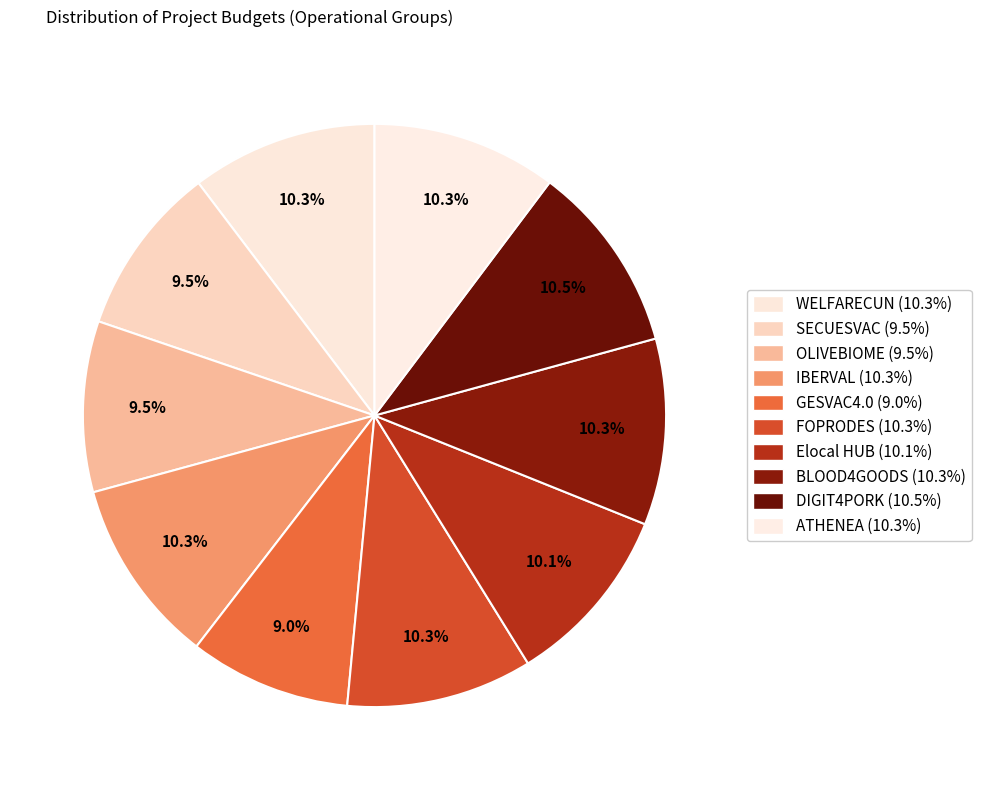

Rank the categories by value from lowest to highest.

GESVAC4.0, SECUESVAC, OLIVEBIOME, Elocal HUB, ATHENEA, IBERVAL, WELFARECUN, FOPRODES, BLOOD4GOODS, DIGIT4PORK